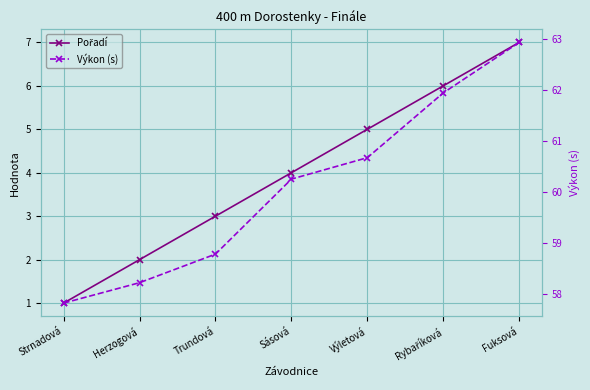

At which category is the sum across all series the highest?

Fuksová